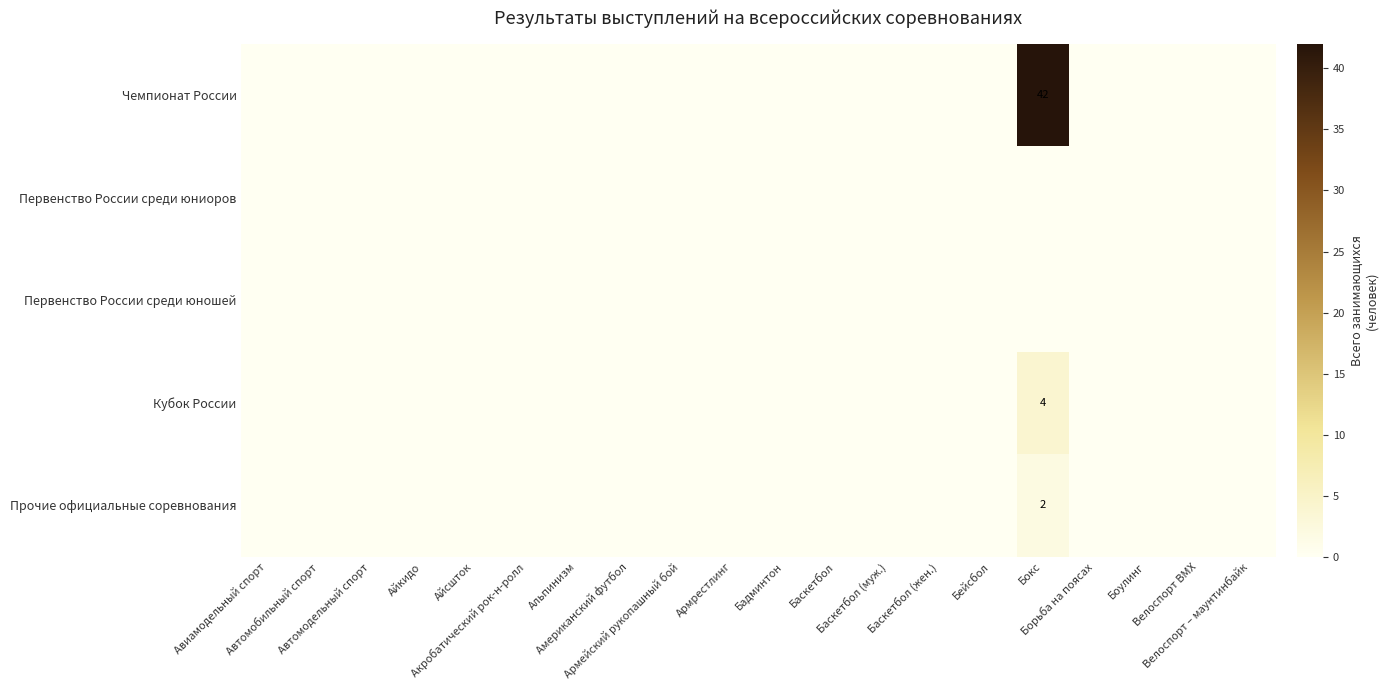

Which series has the largest total across all categories?

Чемпионат России